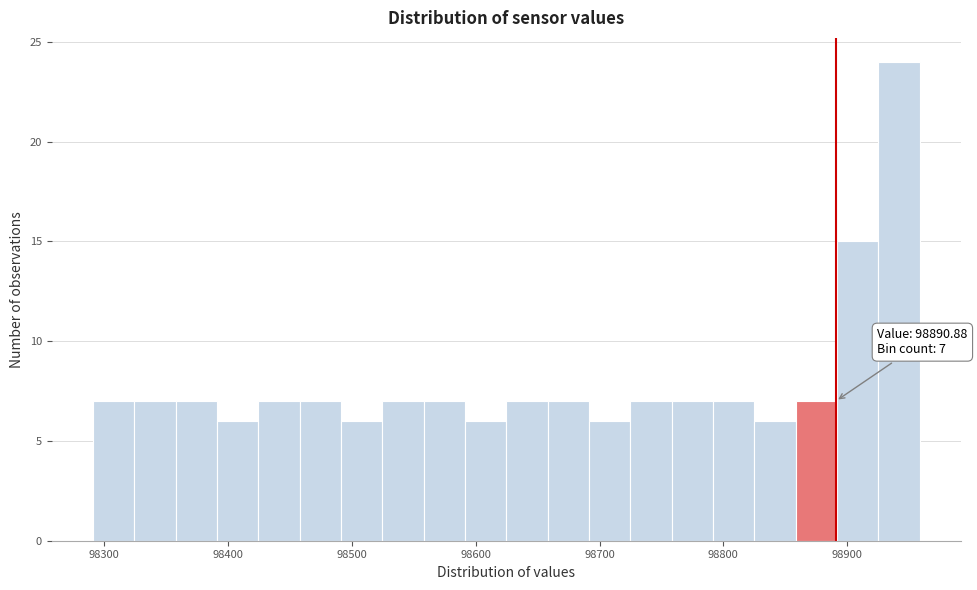

Read against the x-axis, roughly where is the centre of the tallest bar?

98940